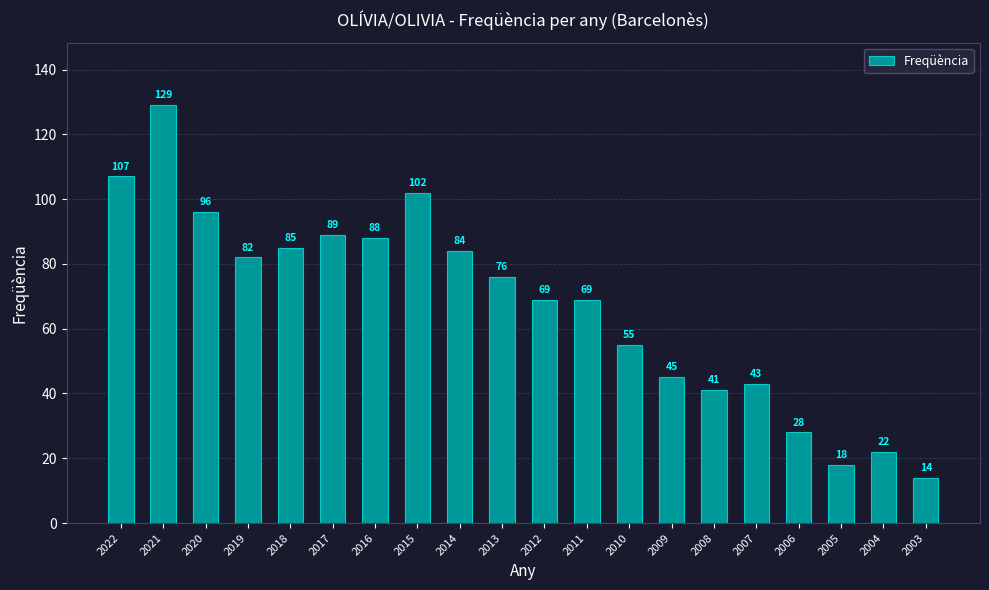

Reading right to left, what are all the values shown in this chart?

2003=14	2004=22	2005=18	2006=28	2007=43	2008=41	2009=45	2010=55	2011=69	2012=69	2013=76	2014=84	2015=102	2016=88	2017=89	2018=85	2019=82	2020=96	2021=129	2022=107